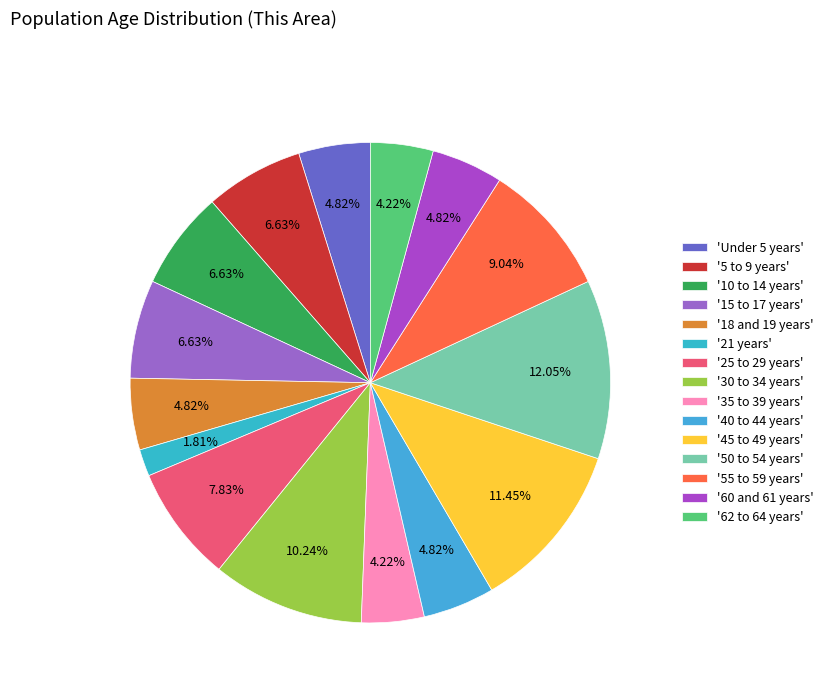

Which slice is the smallest?

'21 years'